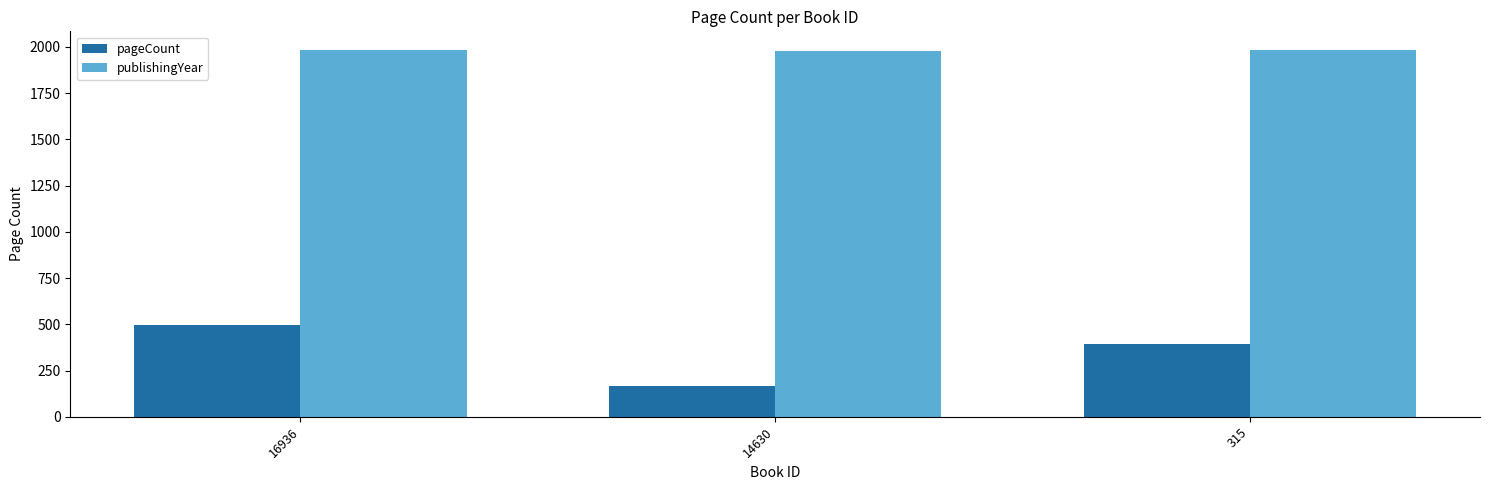

What is the value of the pageCount bar at the 2nd from the left?

164